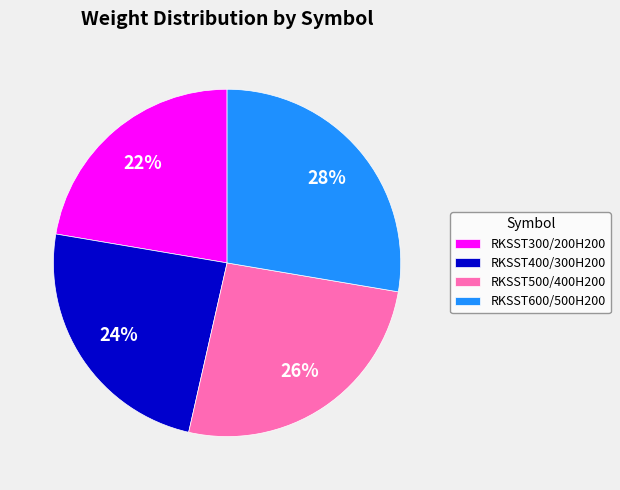

To the nearest percent, what is the combined percentage of RKSST600/500H200 and RKSST400/300H200?

52%